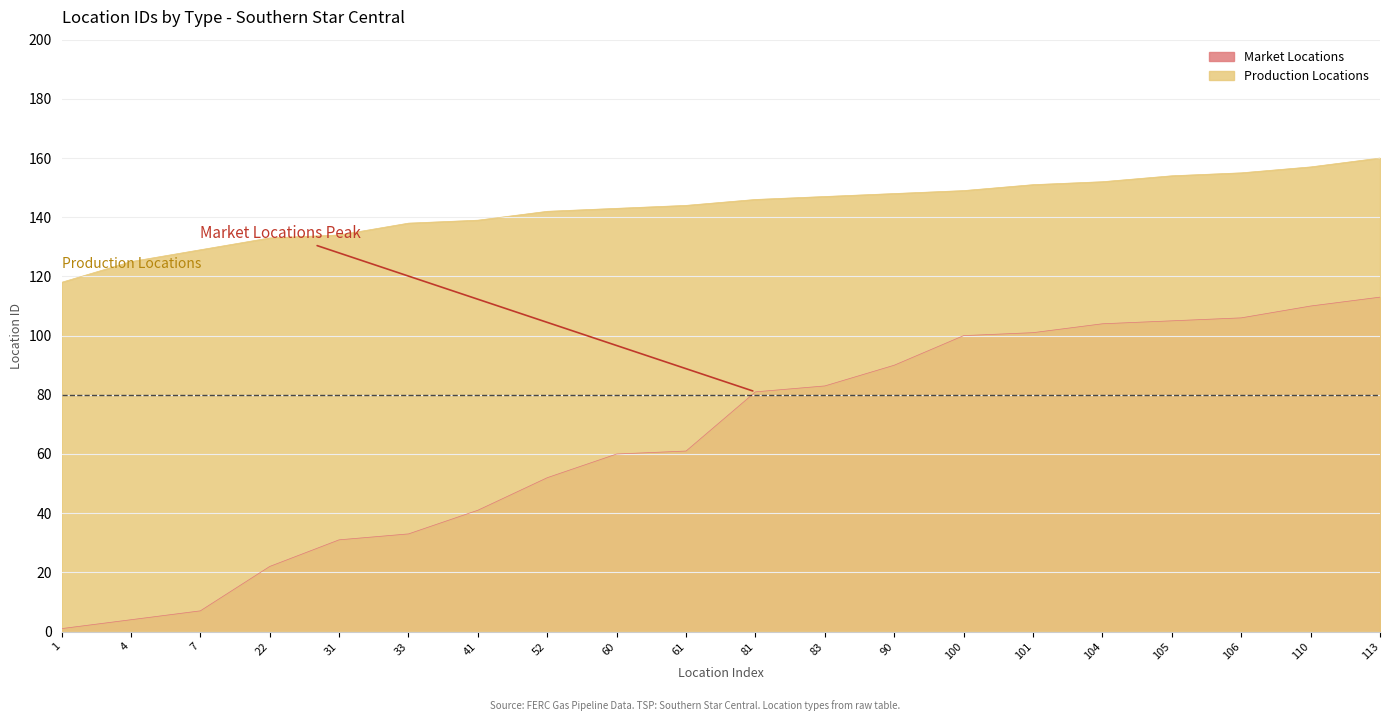

Does the chart have visible grid lines?

Yes